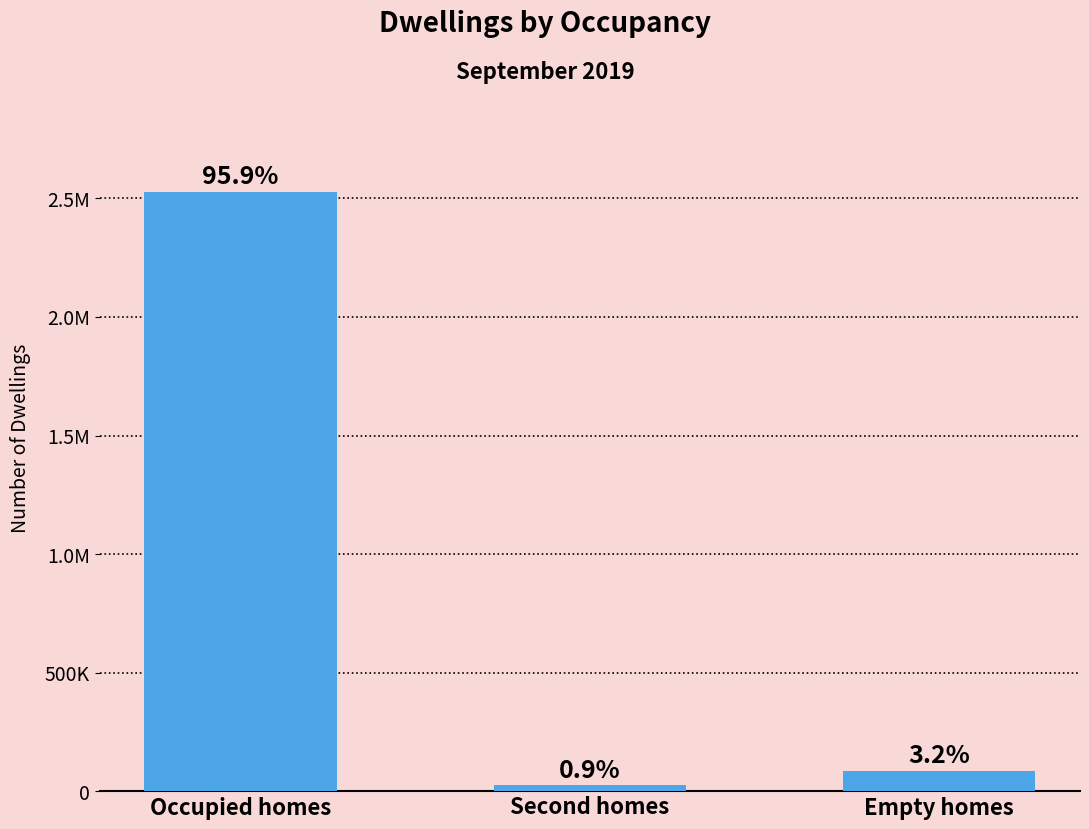

Does the chart contain any negative values?

No